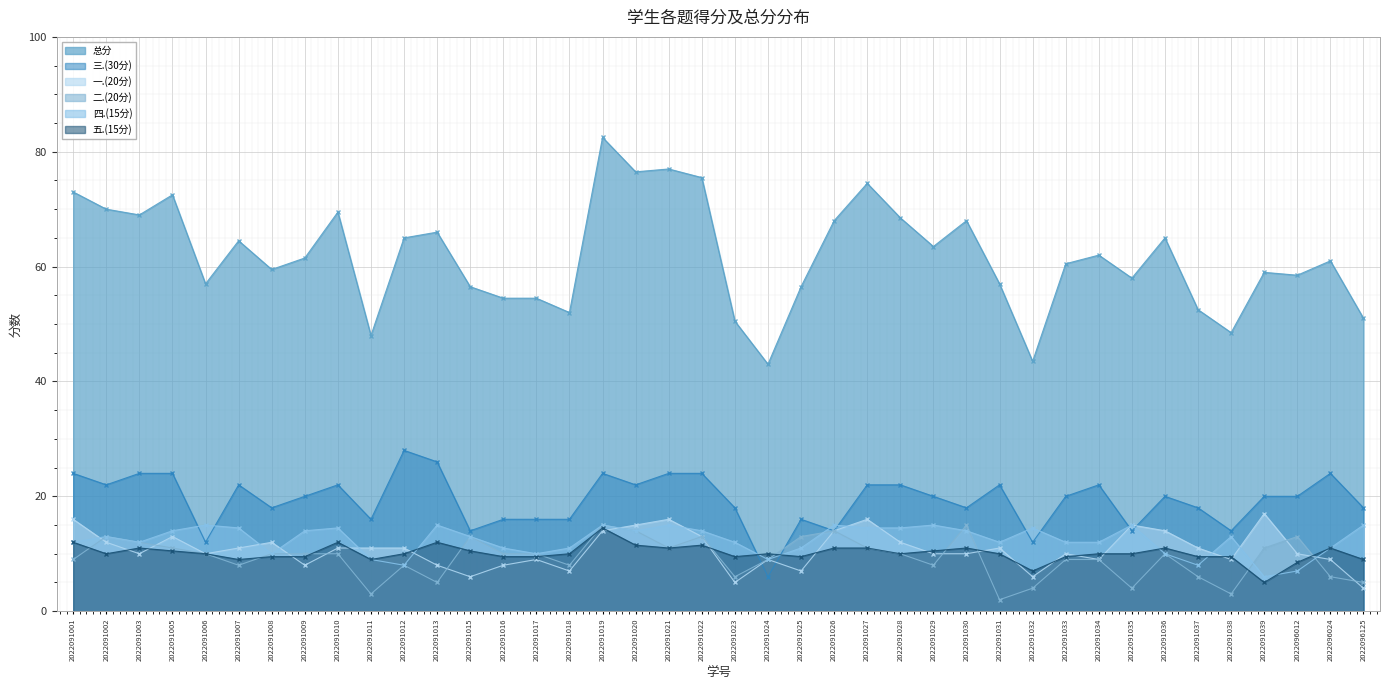

After their last crossing, which series has the higher values: 三.(30分) or 五.(15分)?

三.(30分)